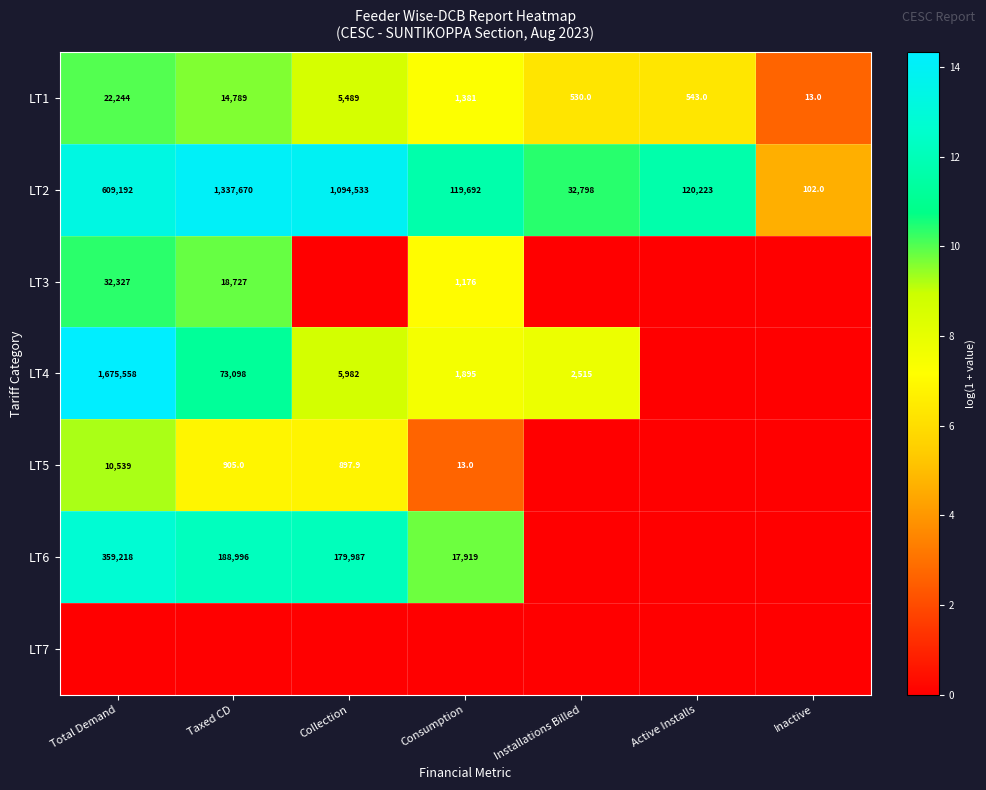

Where does the LT2 series first go above 120223?

Total Demand